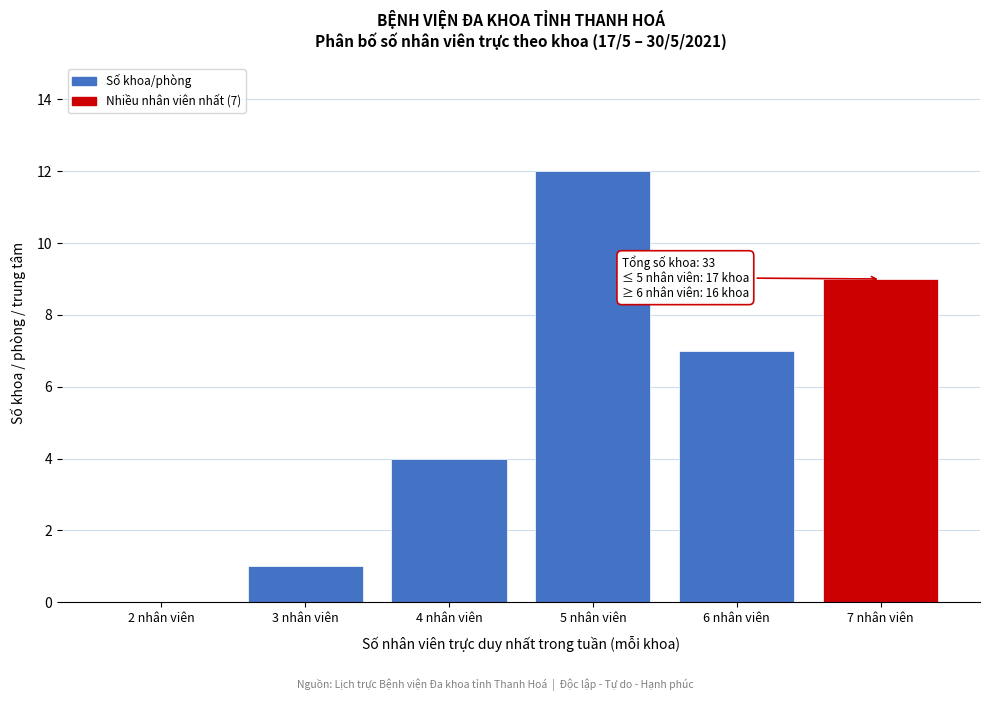

Reading right to left, transcribe all the data shown in this chart.

7 nhân viên=9	6 nhân viên=7	5 nhân viên=12	4 nhân viên=4	3 nhân viên=1	2 nhân viên=0